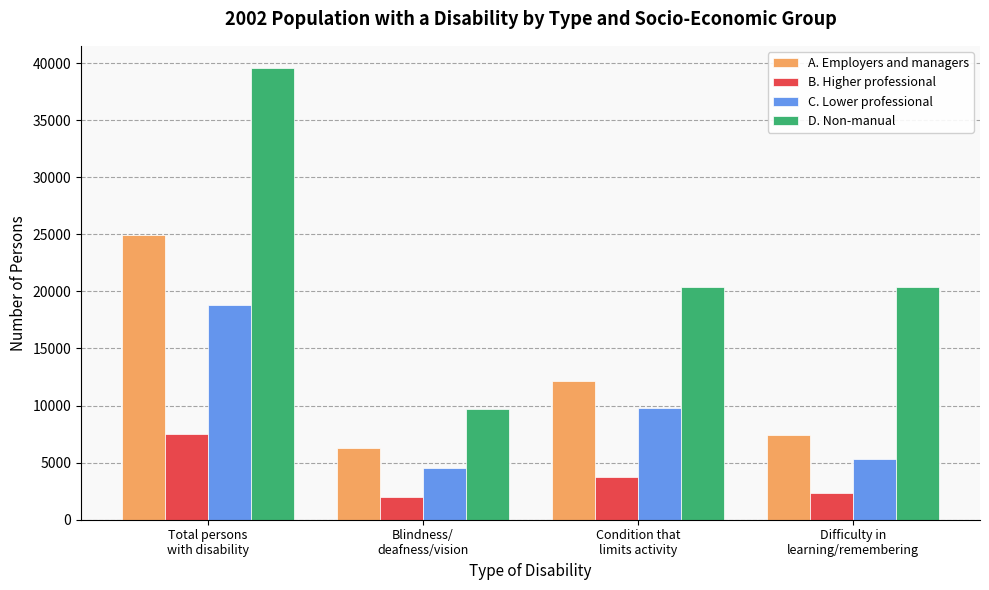

At which category is the sum across all series the highest?

Total persons
with disability